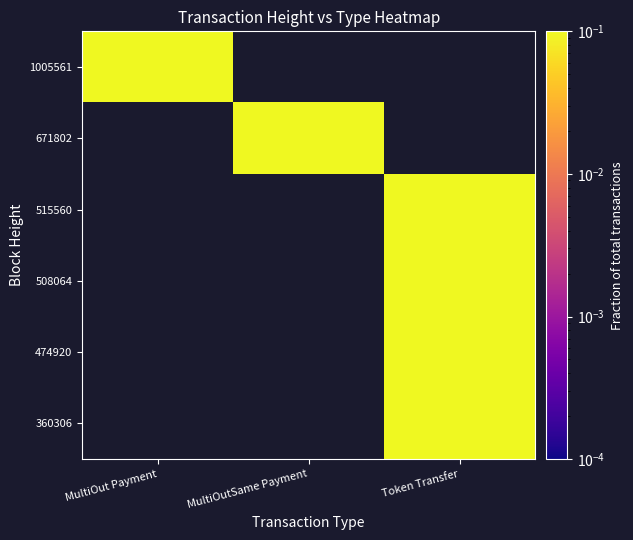

Is the value of 508064 at MultiOut Payment greater than the value of 474920 at Token Transfer?

No